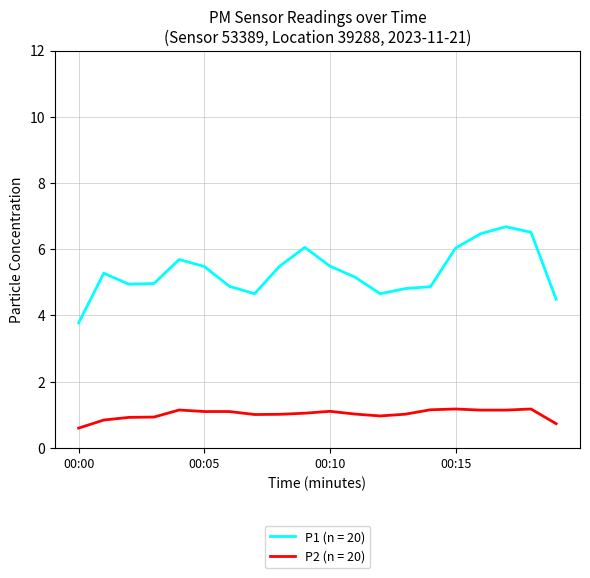

Which series has the largest total across all categories?

P1 (n = 20)